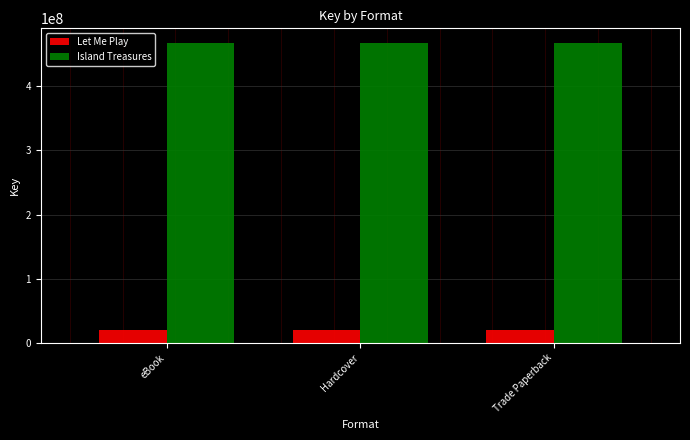

What value does the Let Me Play series have at Trade Paperback?

19626324